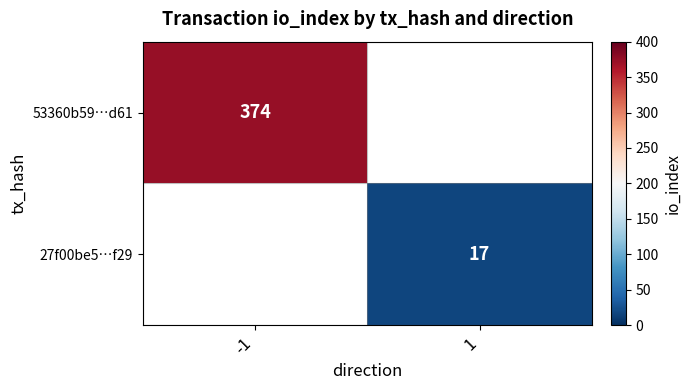

True or false: 27f00be5…f29 has a value of 4 at 1.

False